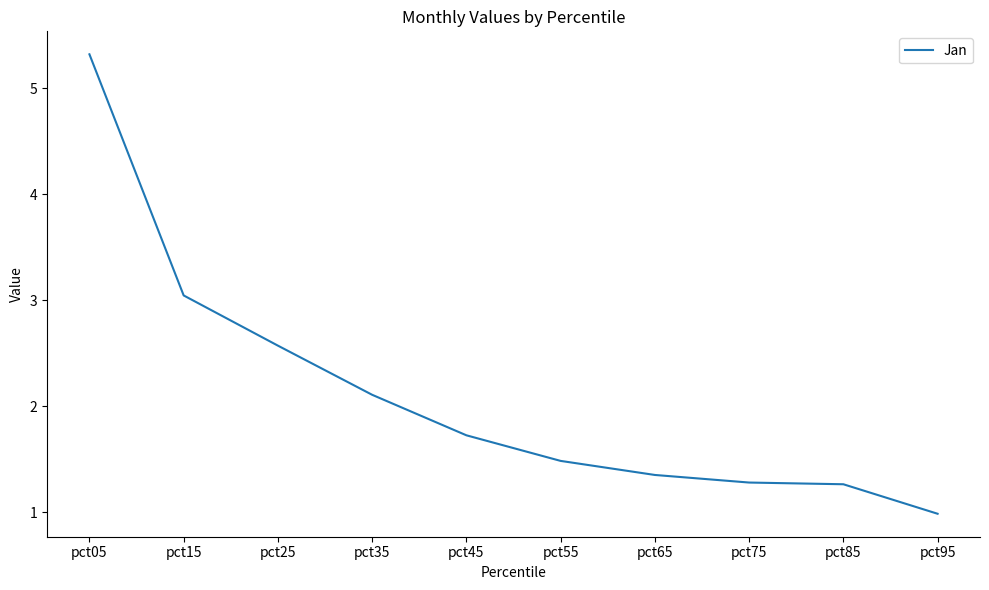

Count the number of data series in this chart.

1